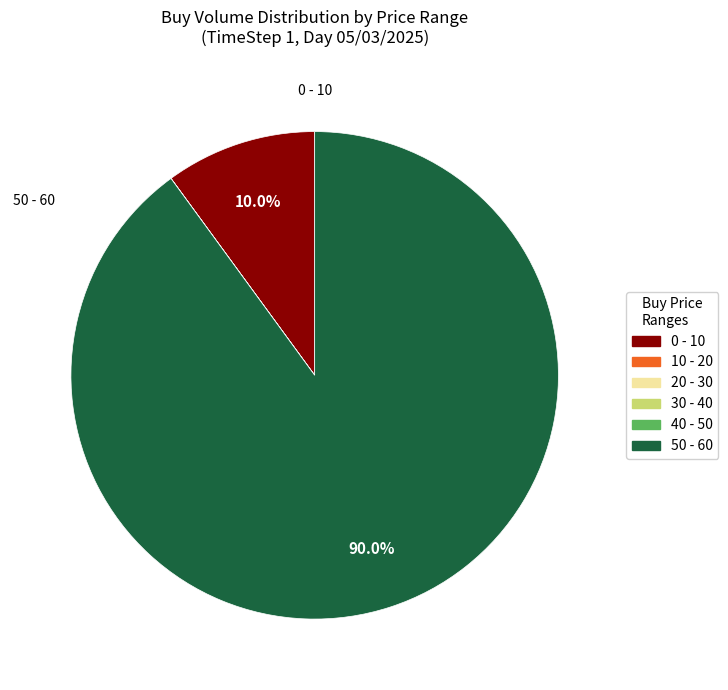

Does any single category account for the majority?

Yes